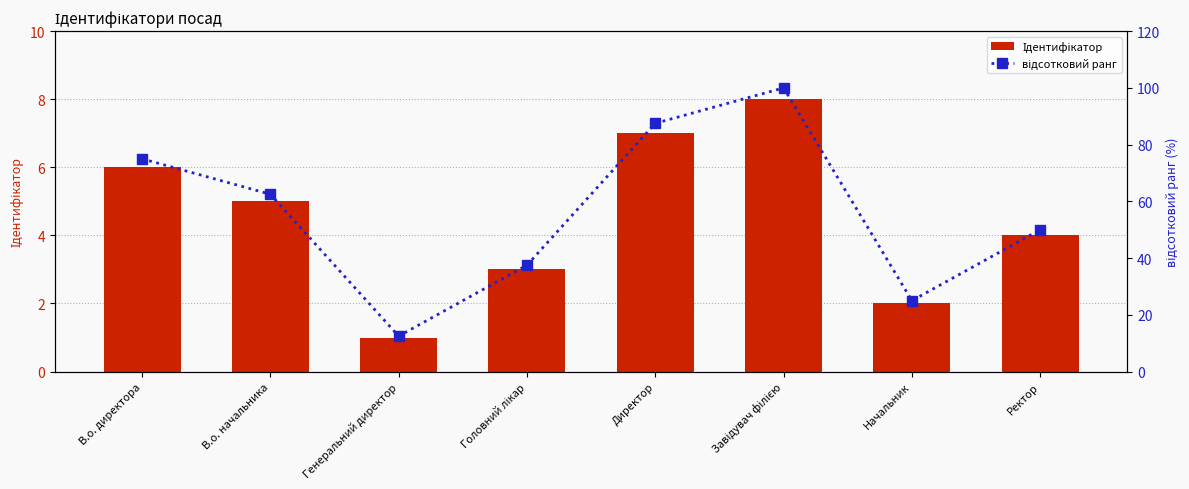

What is the difference between the maximum and minimum values in the відсотковий ранг series?

87.5